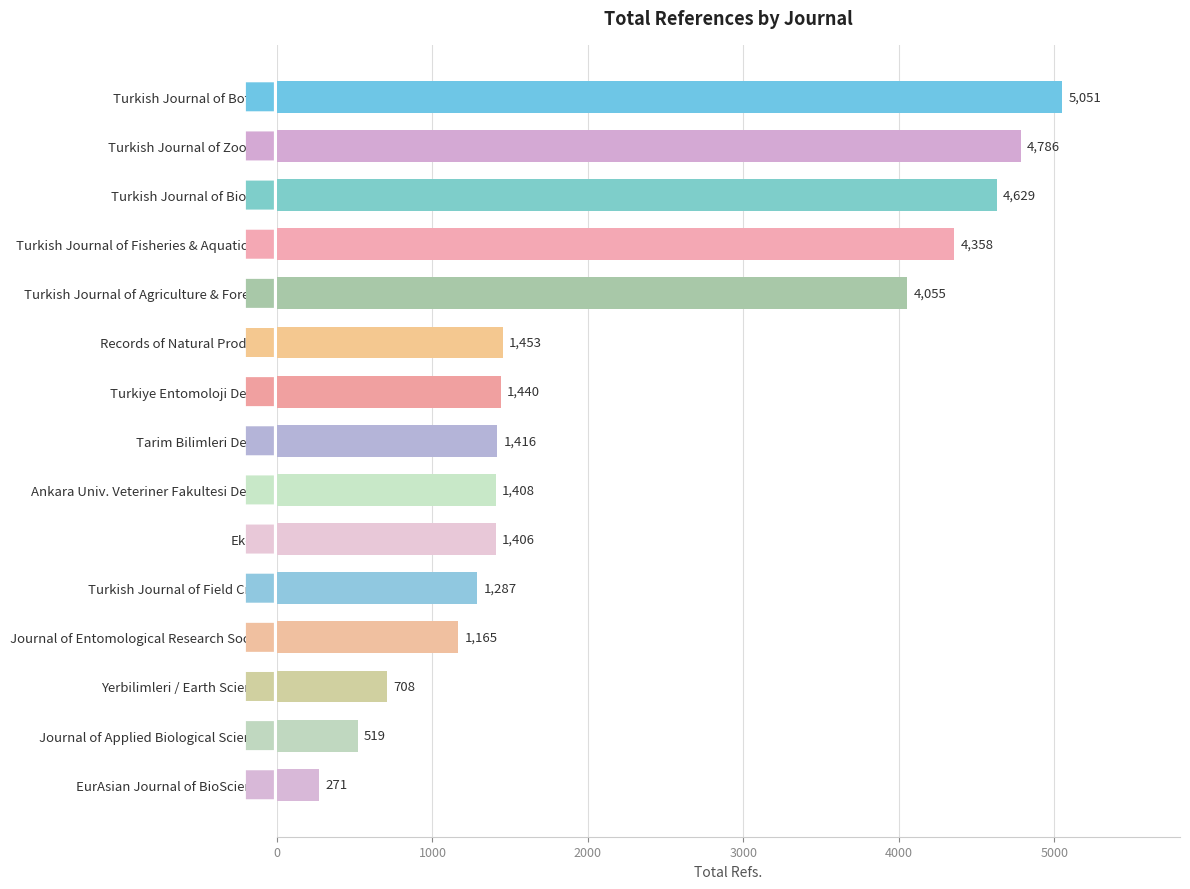

List the labels in order of value, smallest first.

EurAsian Journal of BioSciences, Journal of Applied Biological Sciences, Yerbilimleri / Earth Sciences, Journal of Entomological Research Society, Turkish Journal of Field Crops, Ekoloji, Ankara Univ. Veteriner Fakultesi Dergisi, Tarim Bilimleri Dergisi, Turkiye Entomoloji Dergisi, Records of Natural Products, Turkish Journal of Agriculture & Forestry, Turkish Journal of Fisheries & Aquatic Sci., Turkish Journal of Biology, Turkish Journal of Zoology, Turkish Journal of Botany